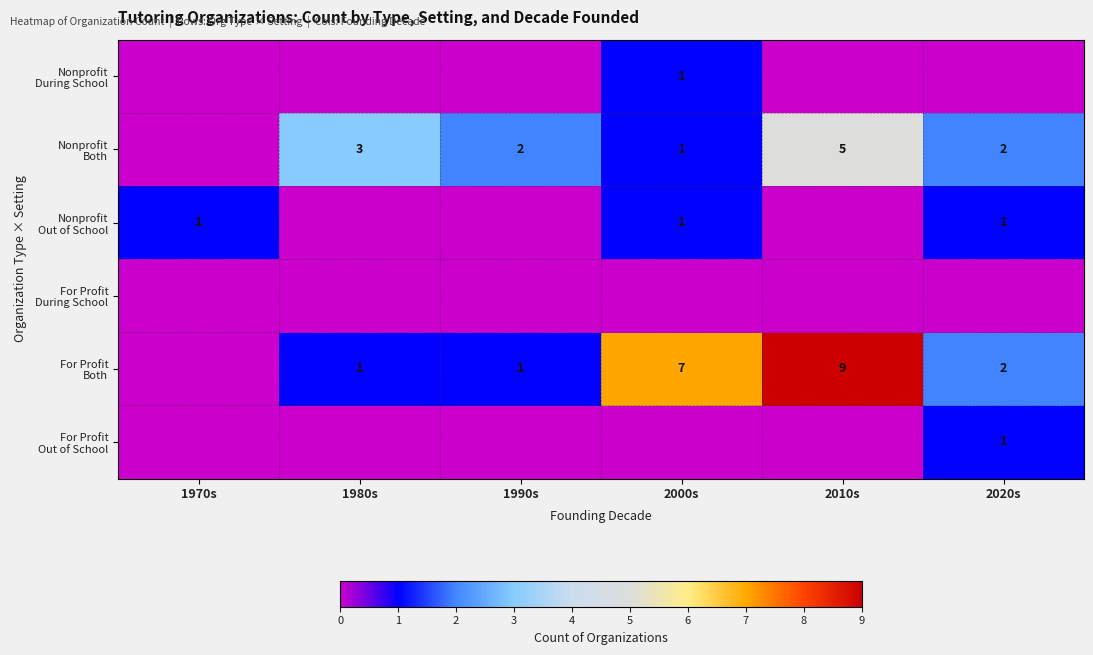

What is the highest value of the Nonprofit Both series?

5